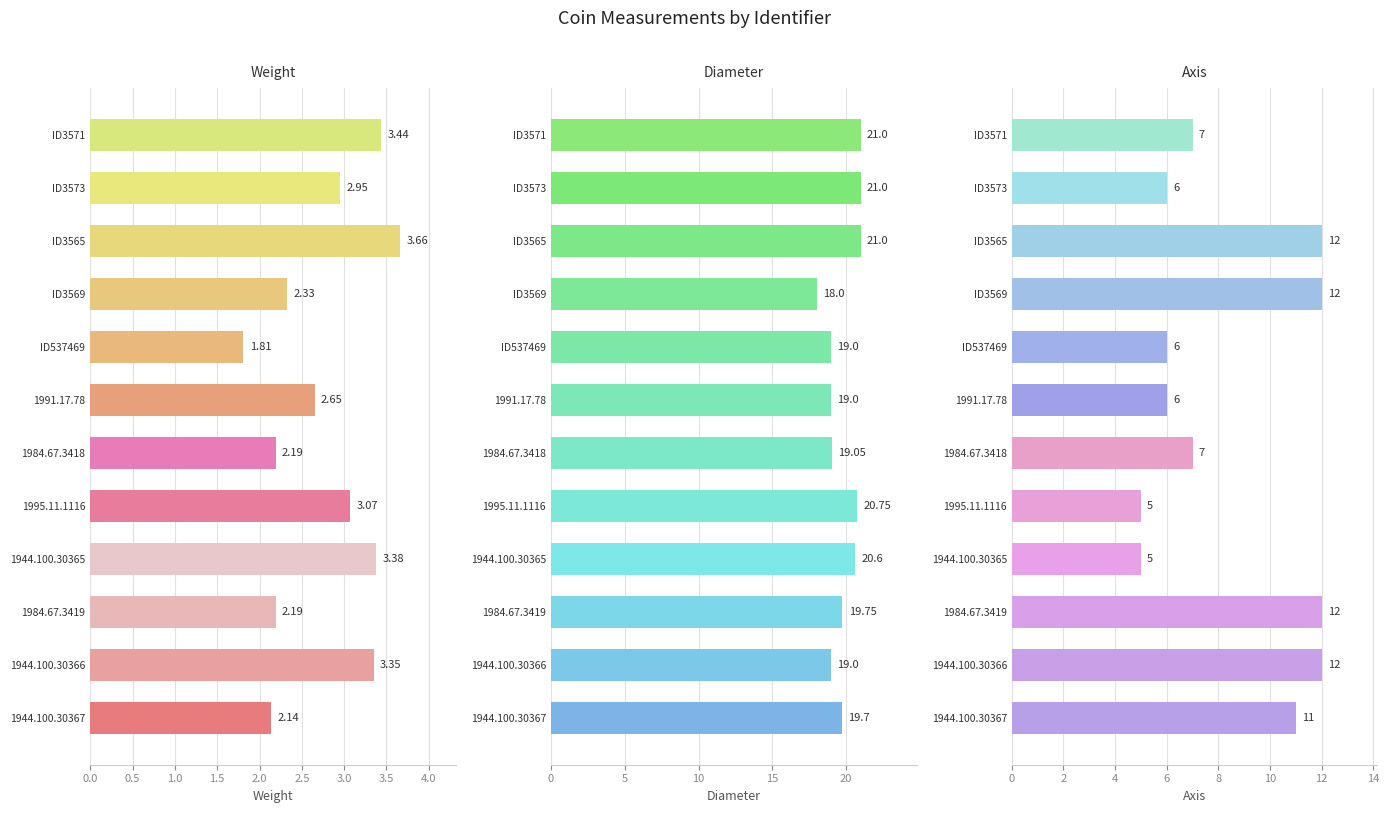

The value of weight at ID3565 is 2.0. True or false?

False